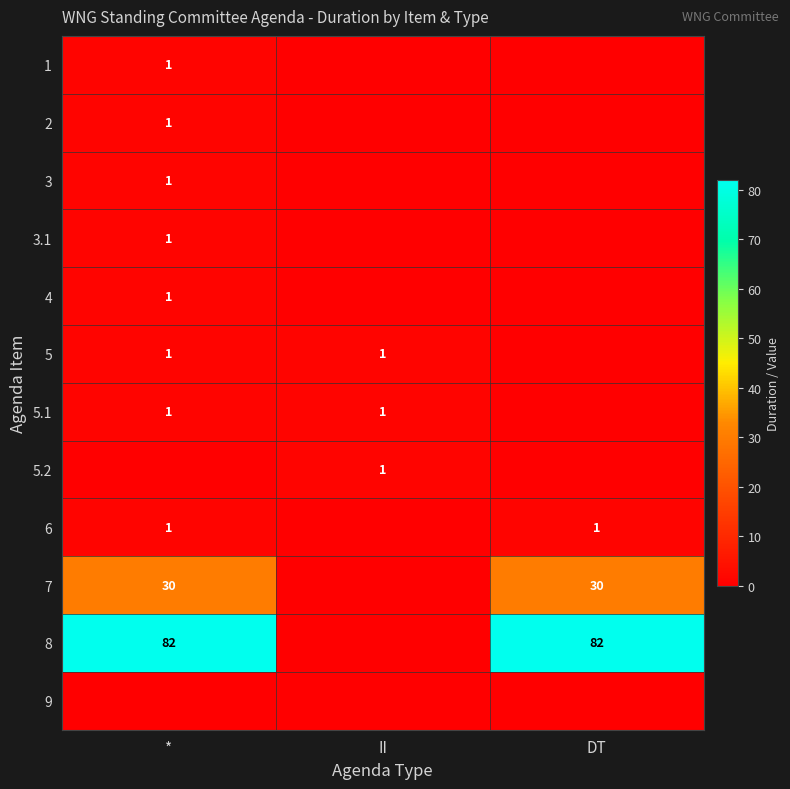

At how many categories does at least one series exceed 20?

2